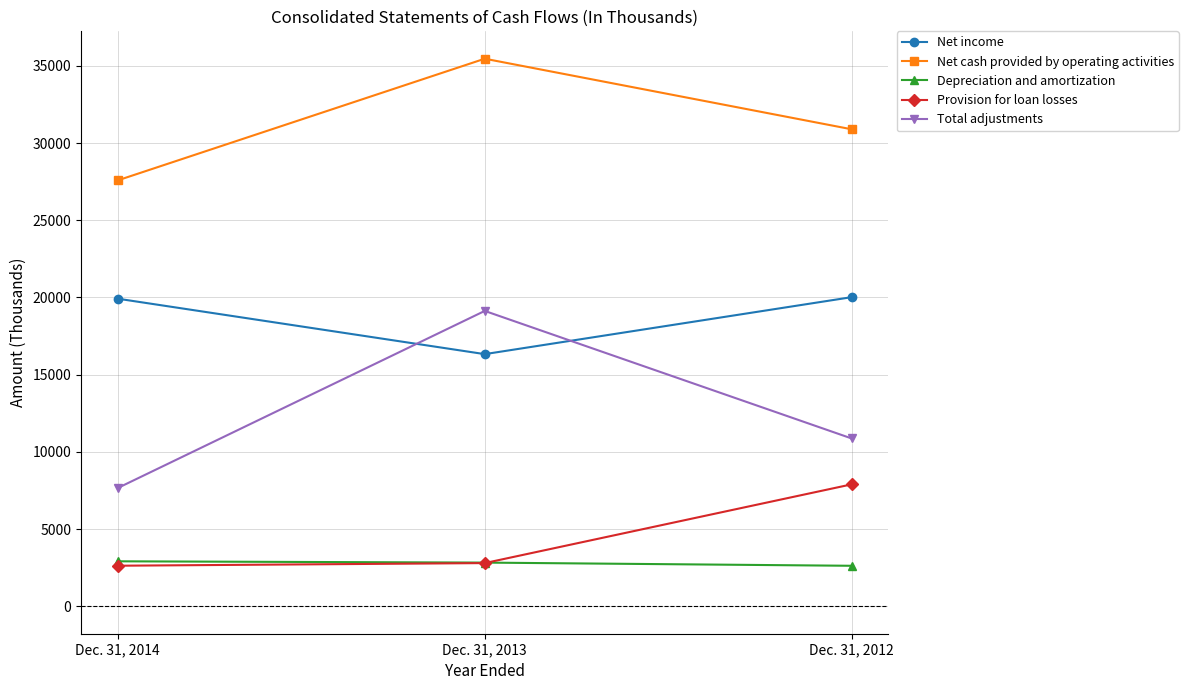

The Provision for loan losses series shows 3894 at Dec. 31, 2014. True or false?

False